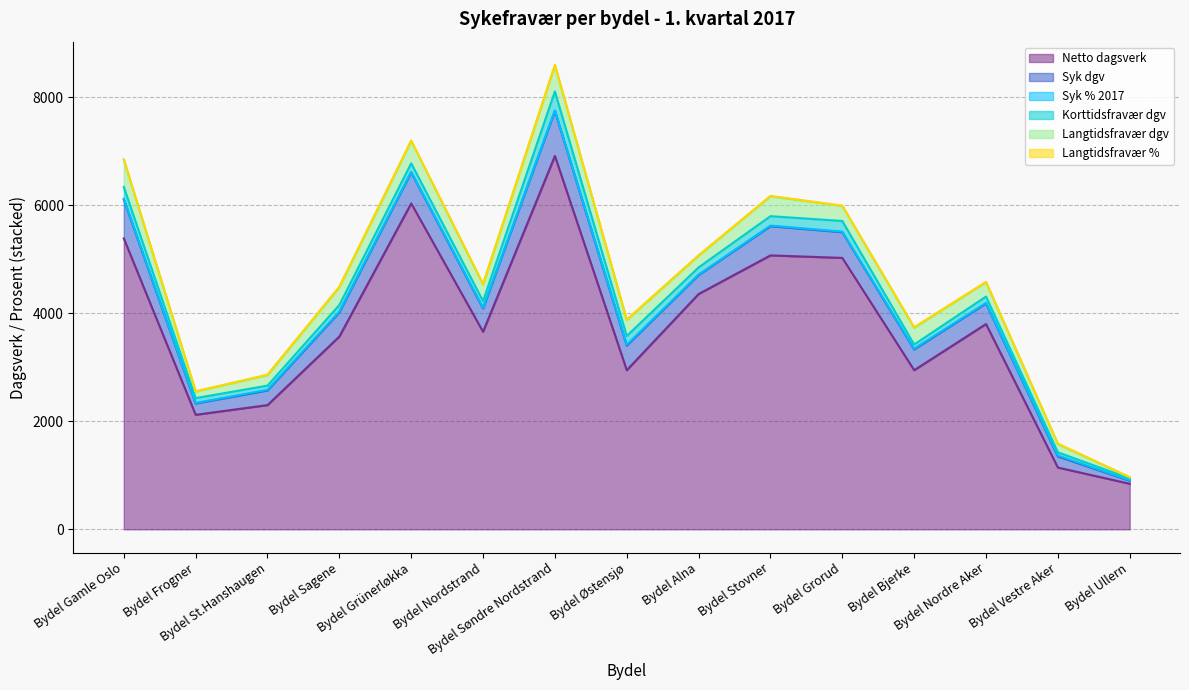

What position from the right is Bydel Bjerke?

4